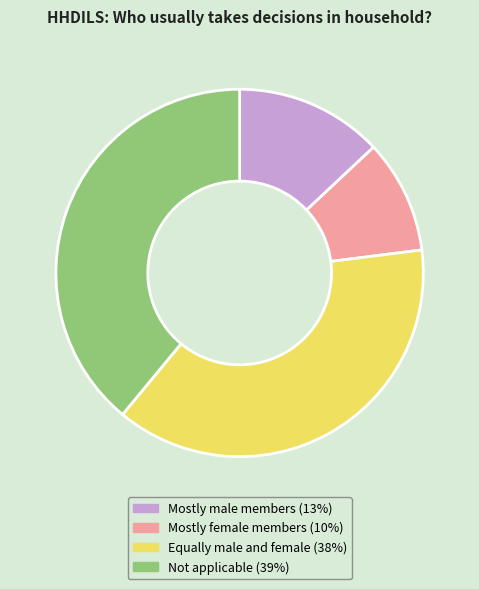

Is there a majority slice in this chart?

No